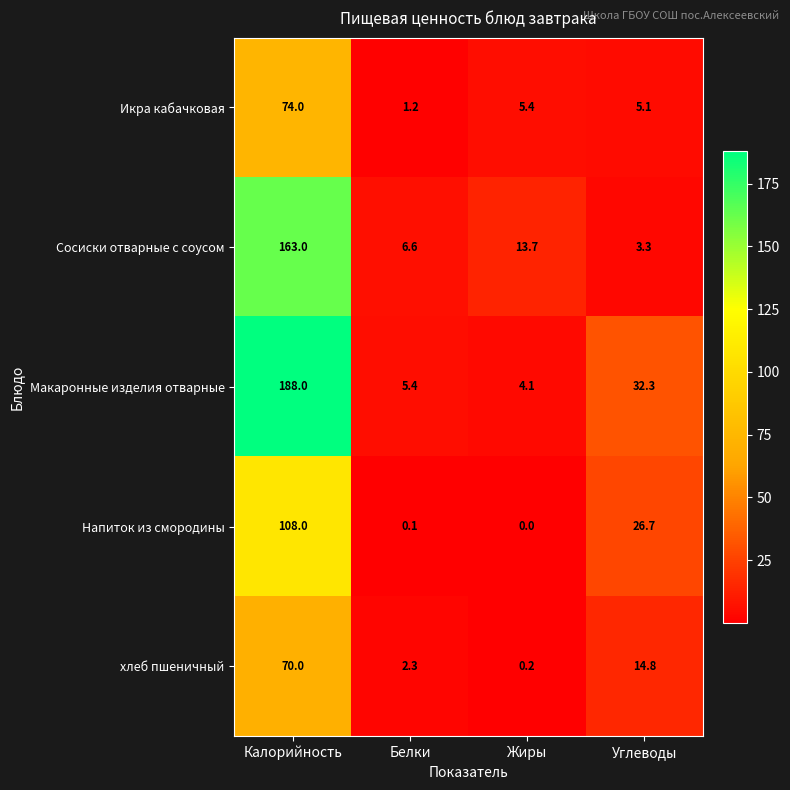

What is the sum of all хлеб пшеничный values?

87.3